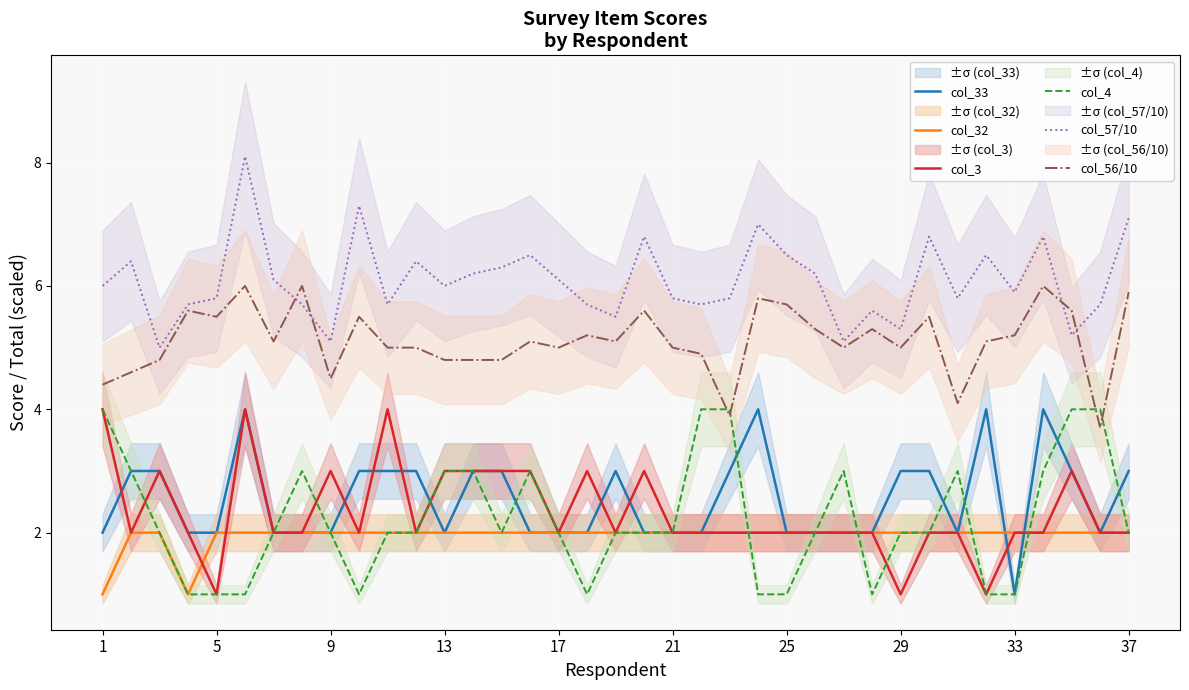

Is it true that col_56/10 equals 7.8 at 17?

False